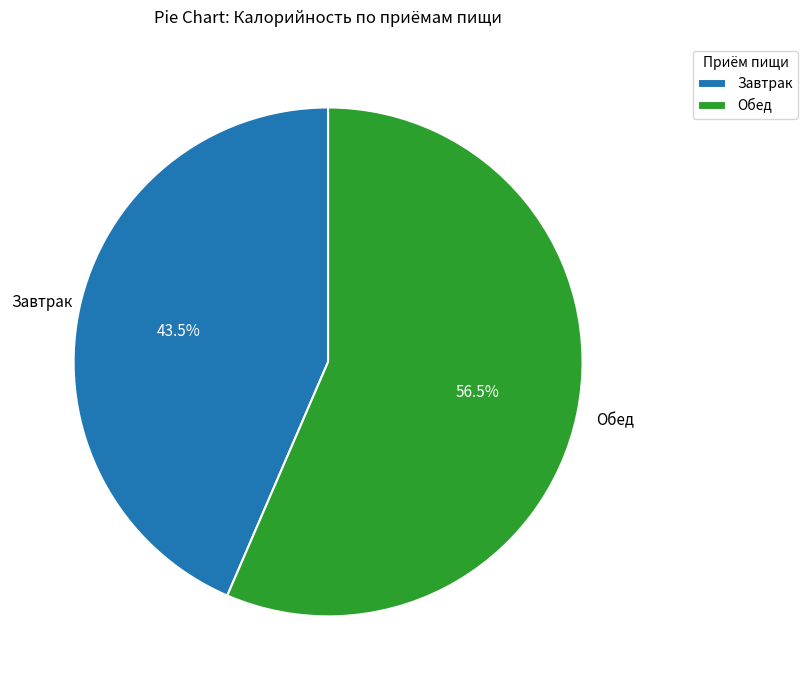

To the nearest percent, what is the difference between the Завтрак and Обед slice percentages?

13%